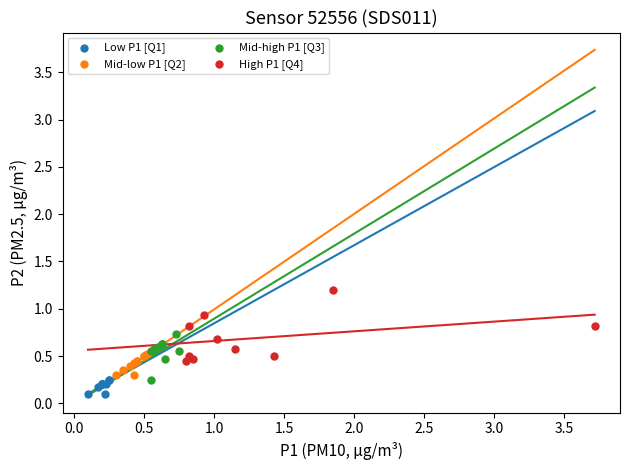

Which series reaches the maximum Y coordinate?

High P1 [Q4]